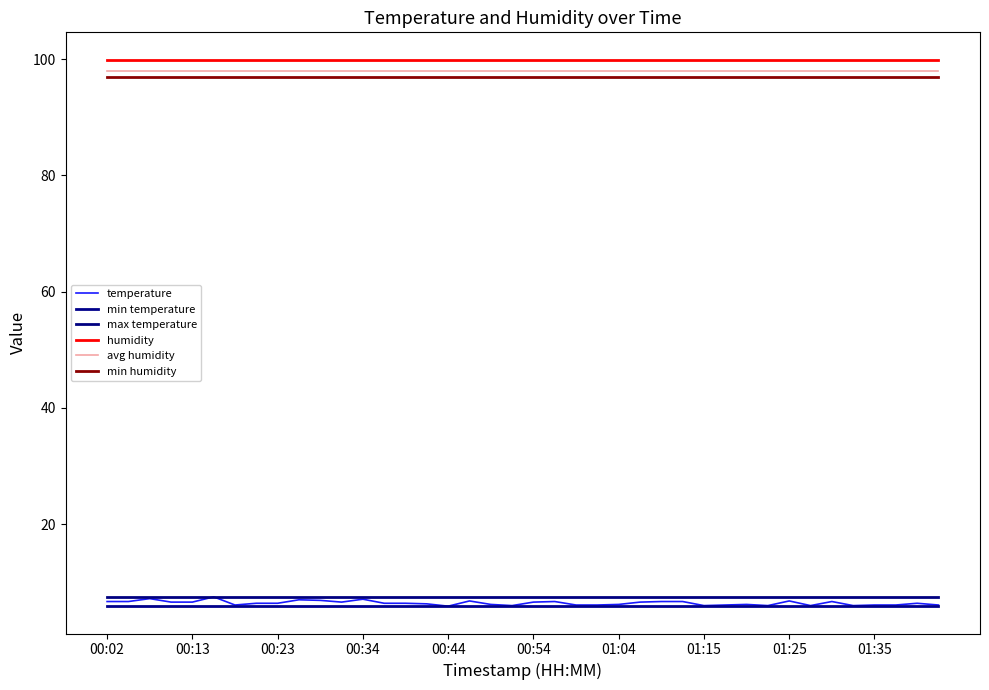

Which series has the widest spread of values?

temperature